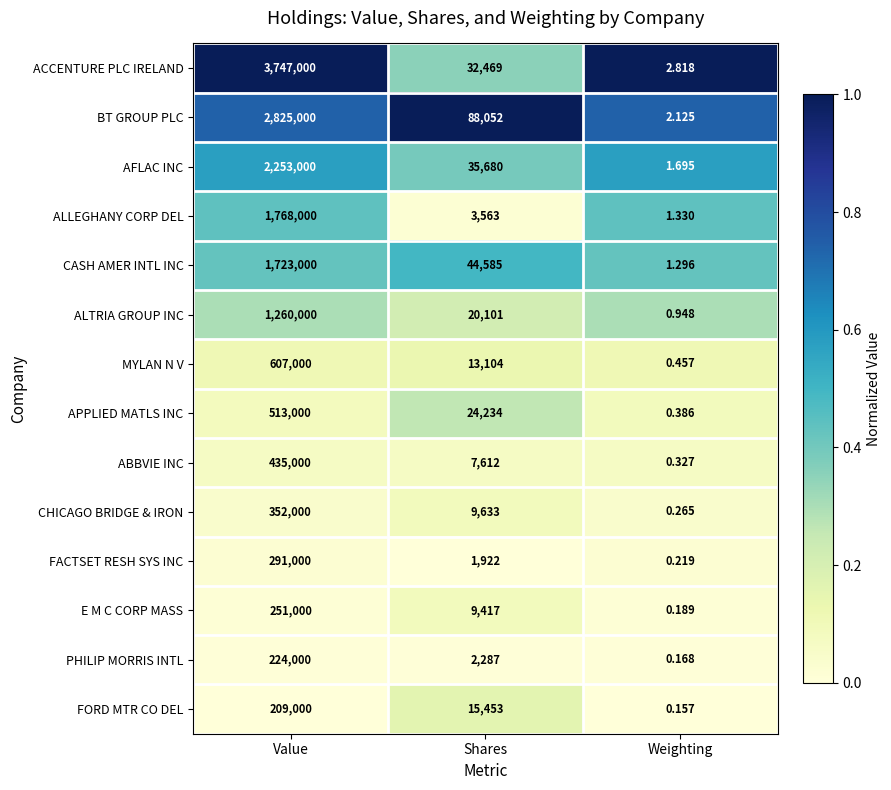

Between Shares and Weighting, which series saw the biggest shift?

BT GROUP PLC